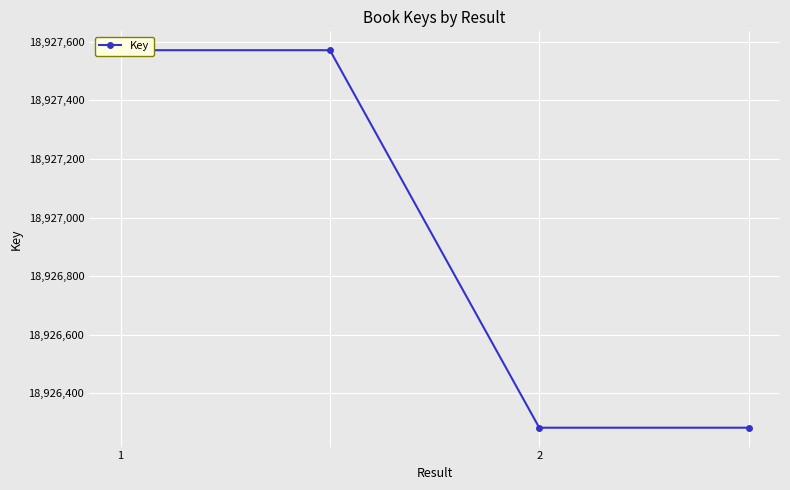

How many values are below 18927571?

2